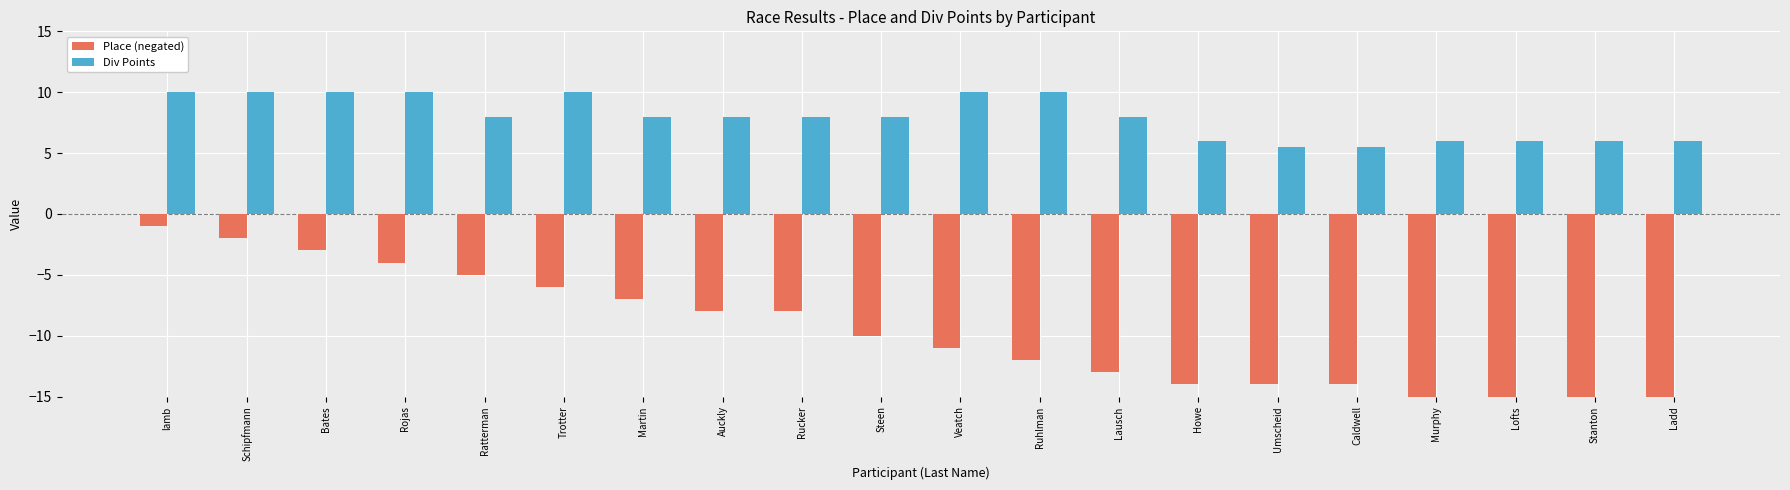

How many values in the Place (negated) series are below -10?

10